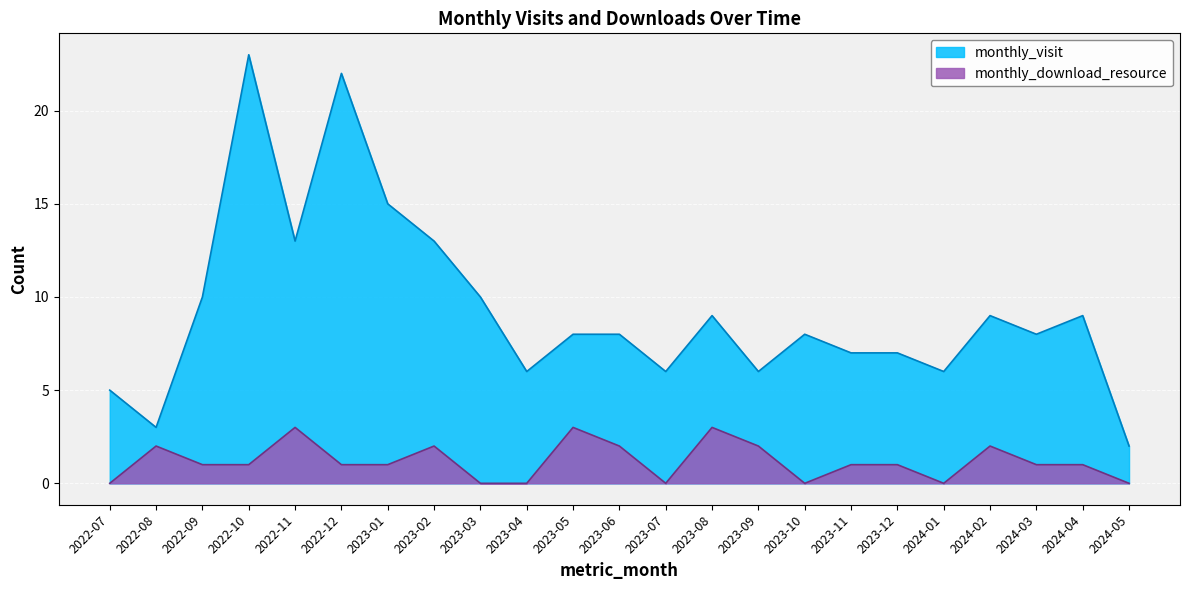

Which series has the widest spread of values?

monthly_visit